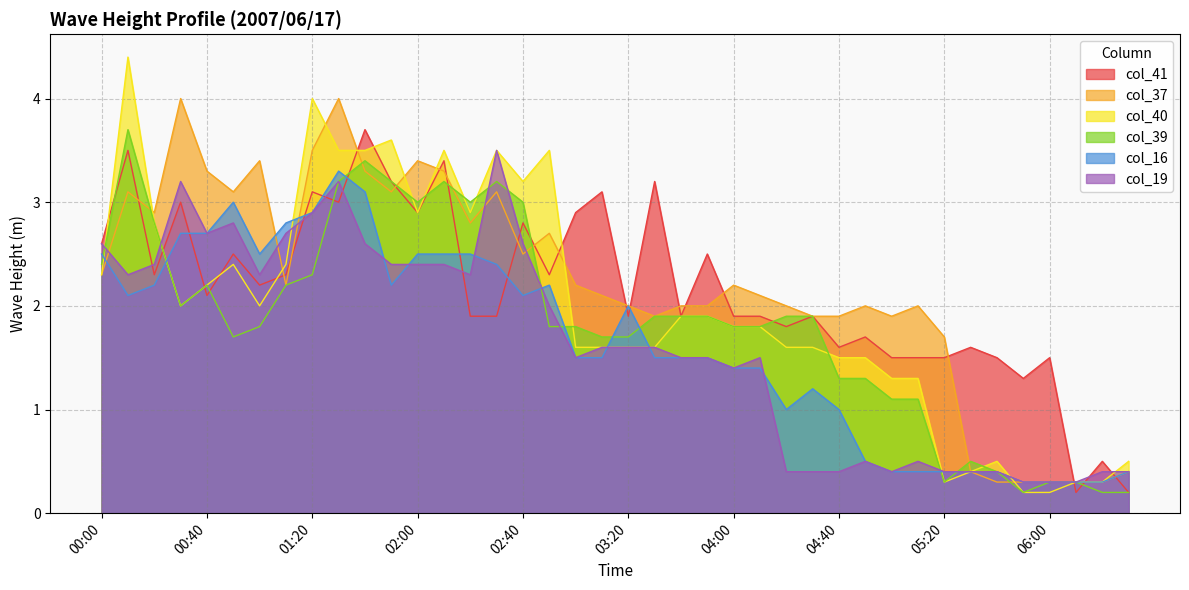

At which category does col_19 reach its first local peak?

00:30